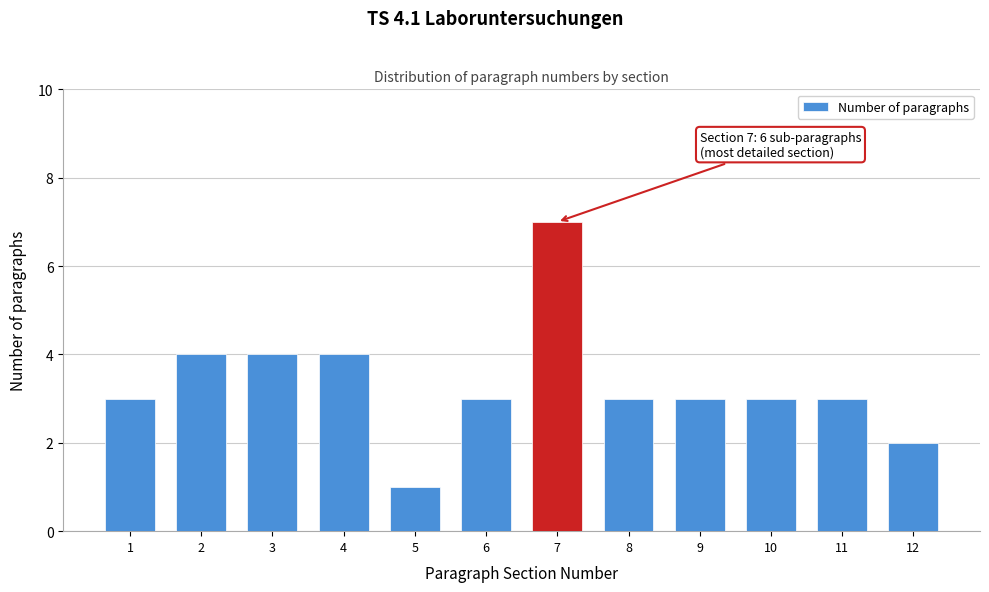

Reading left to right, transcribe all the data shown in this chart.

3	4	4	4	1	3	7	3	3	3	3	2